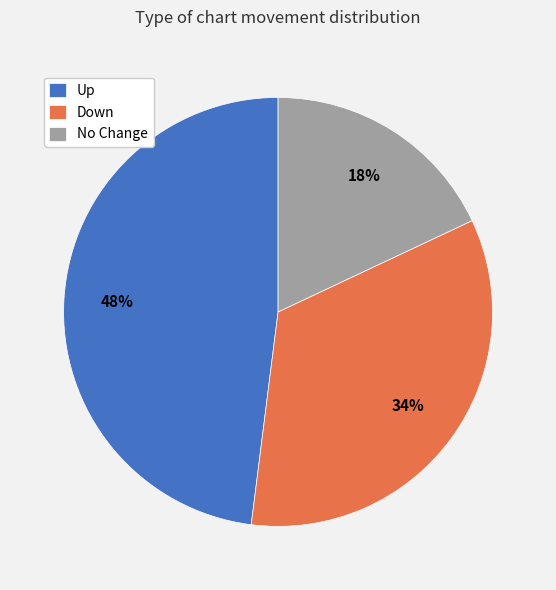

Is there a majority slice in this chart?

No